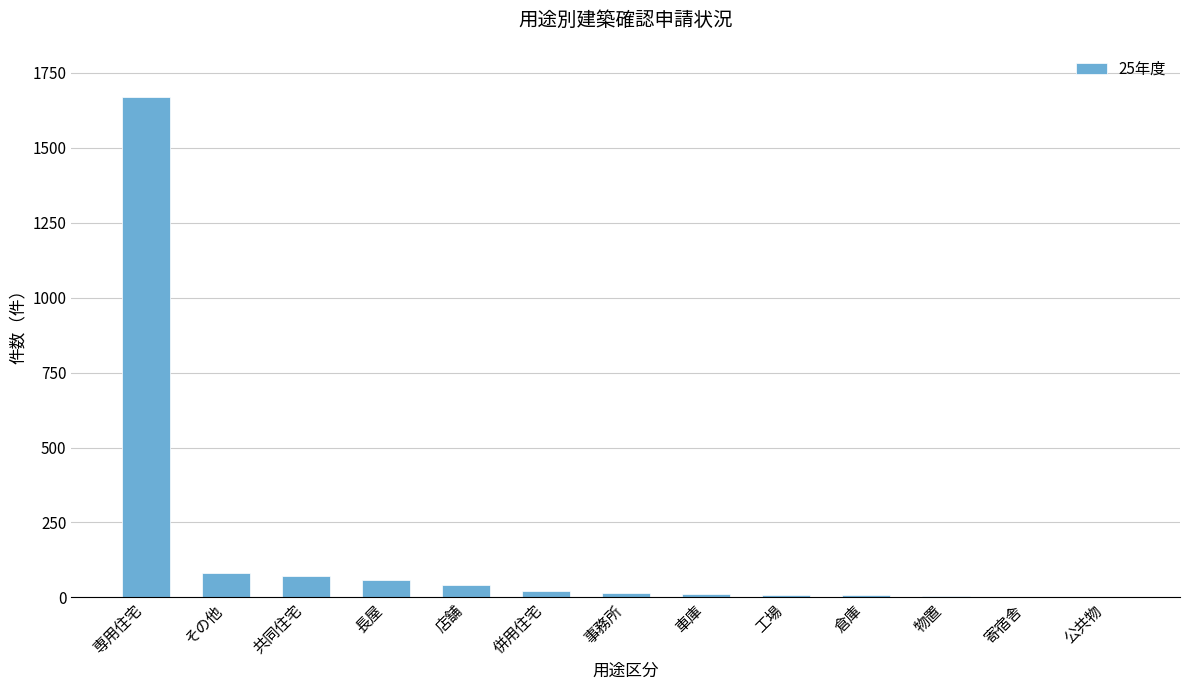

How many series are shown in this chart?

1